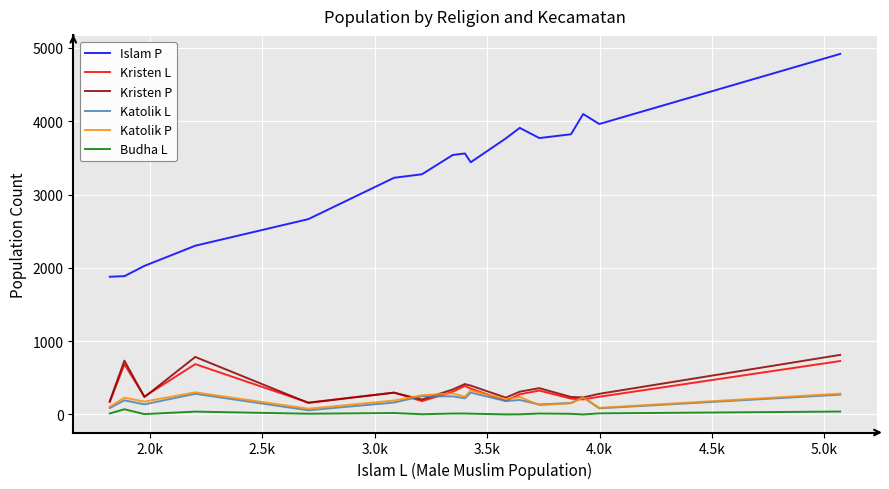

After their last crossing, which series has the higher values: Kristen L or Katolik P?

Kristen L